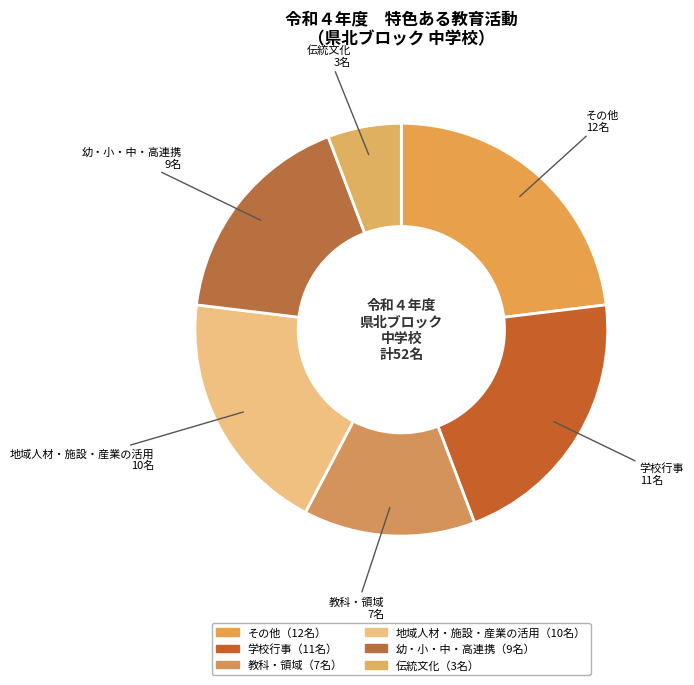

True or false: 地域人材・施設・産業の活用 accounts for 19% of the total.

True